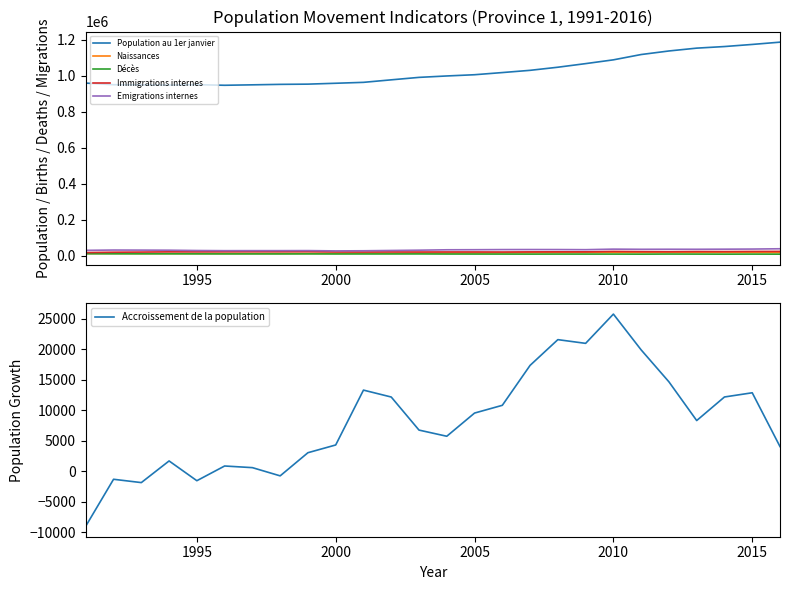

True or false: Emigrations internes and Population au 1er janvier cross at least once.

False